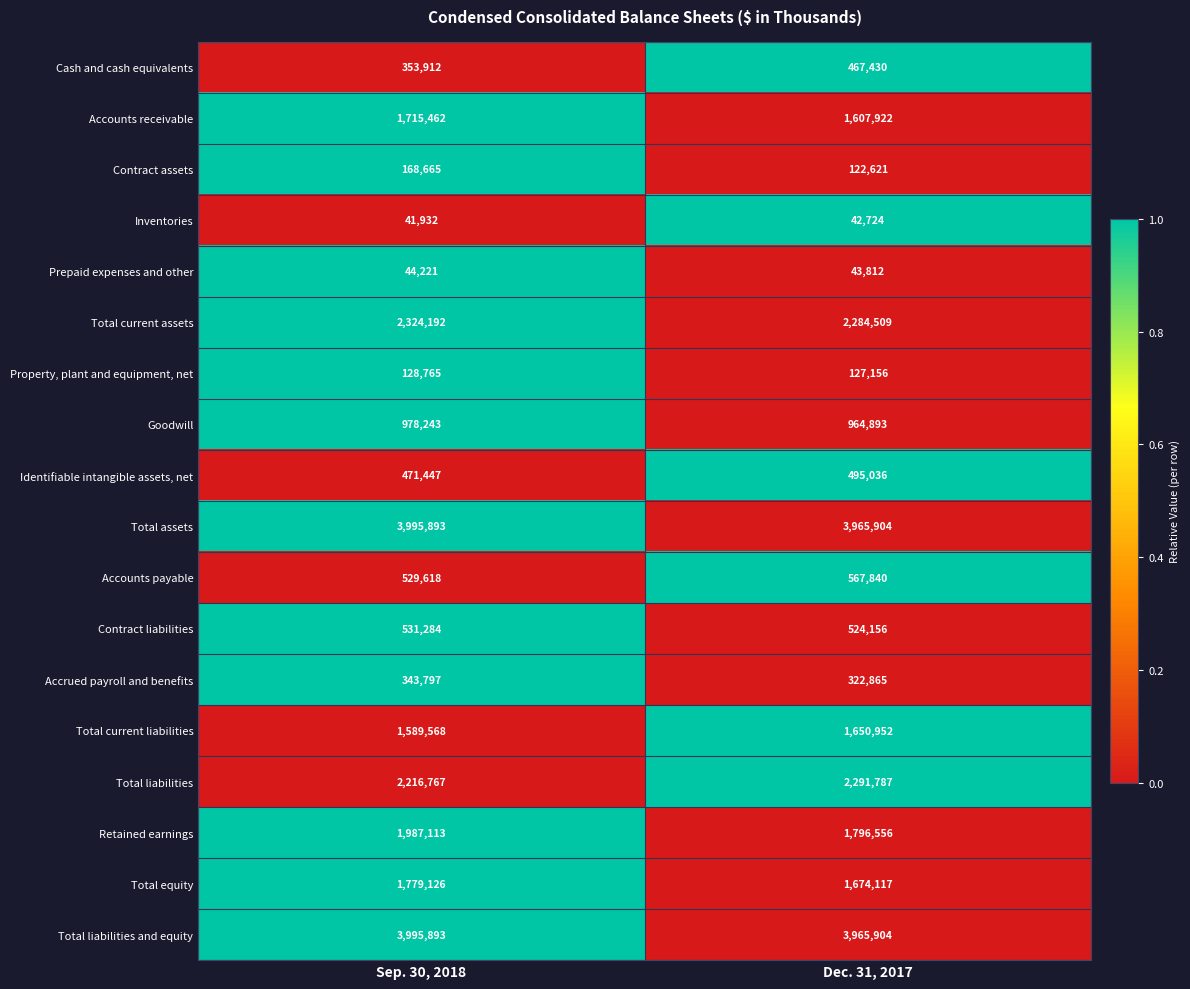

Rank the categories by Retained earnings value from highest to lowest.

Sep. 30, 2018, Dec. 31, 2017